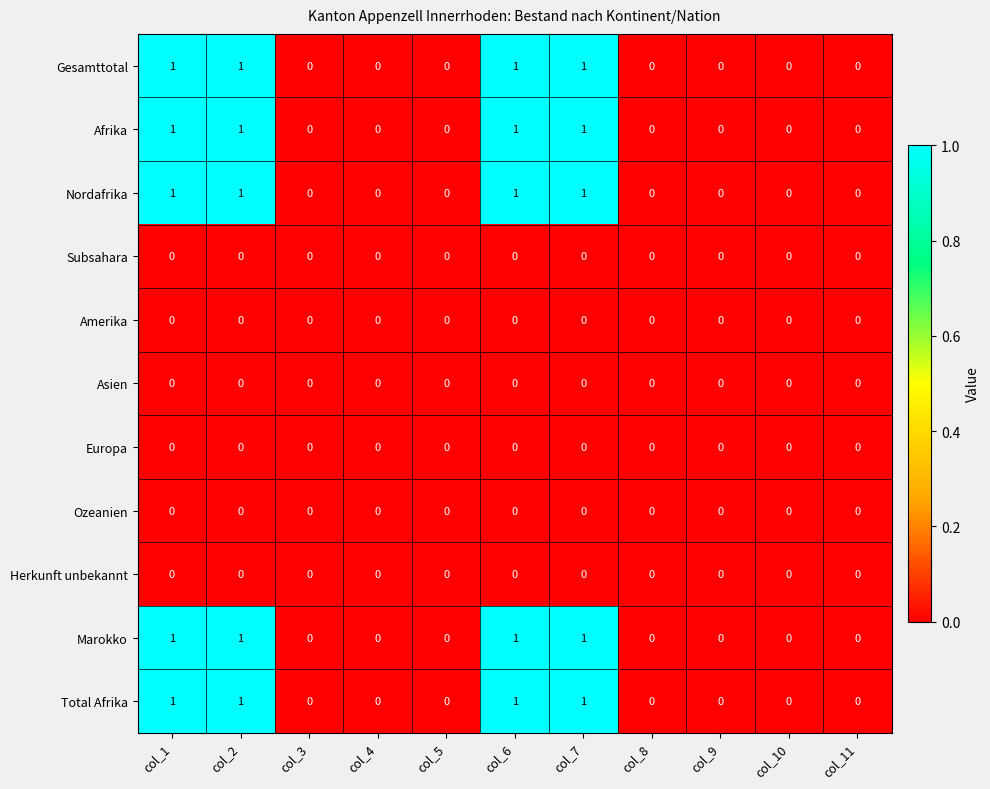

The value of Total Afrika at col_2 is 1. True or false?

True